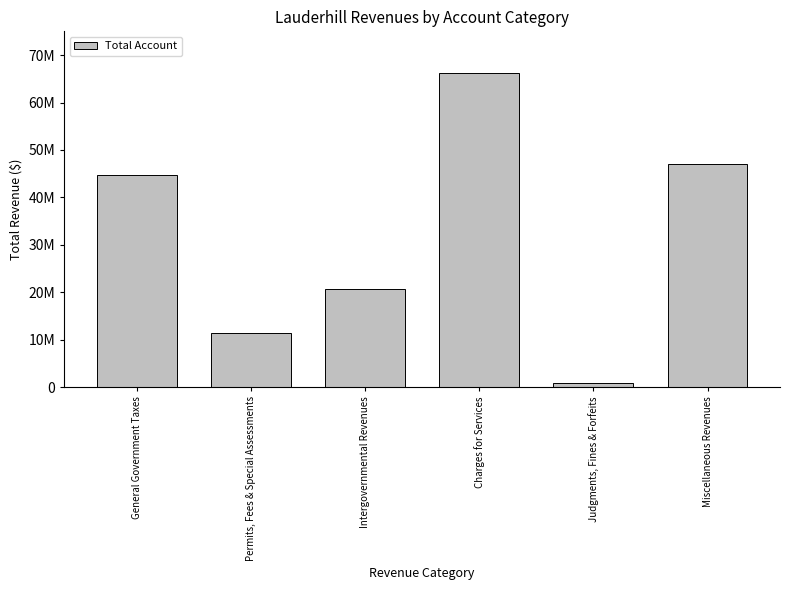

Between General Government Taxes and Permits, Fees & Special Assessments, which is larger?

General Government Taxes